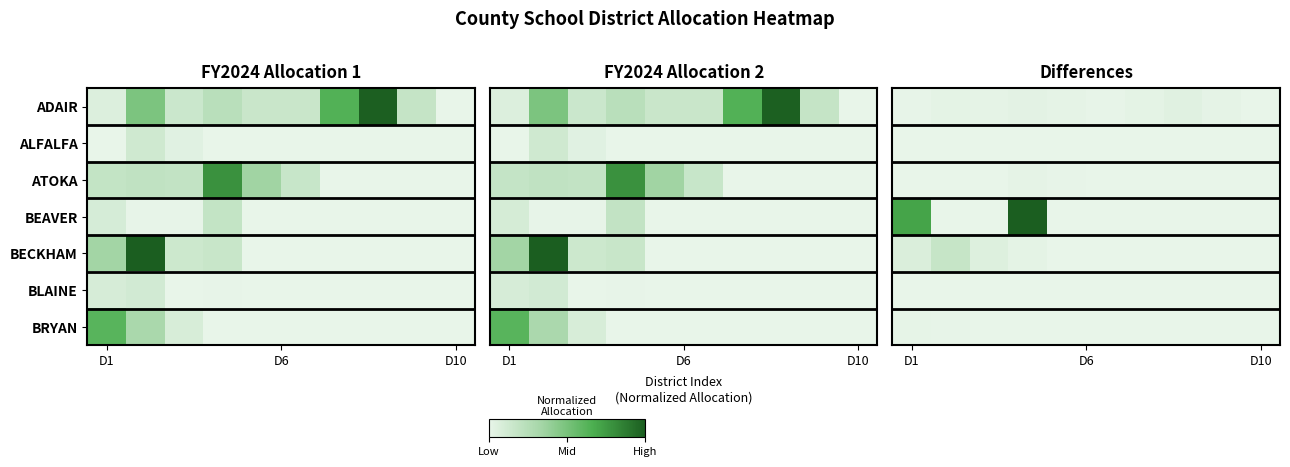

Which series has the widest spread of values?

BEAVER